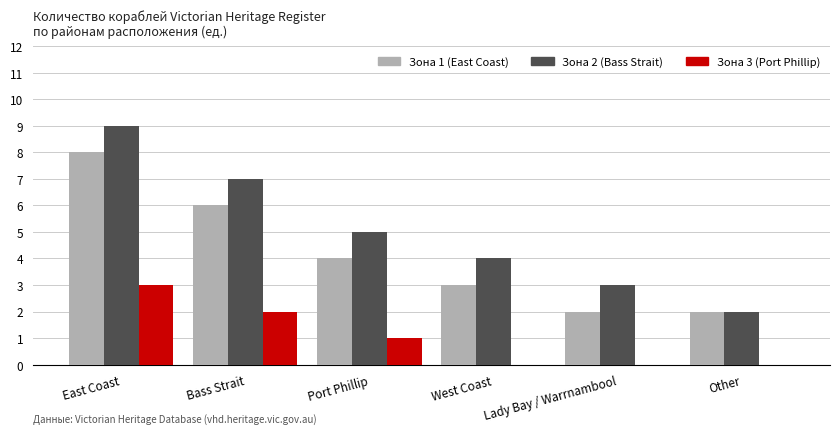

Which label corresponds to the largest value in the chart?

East Coast